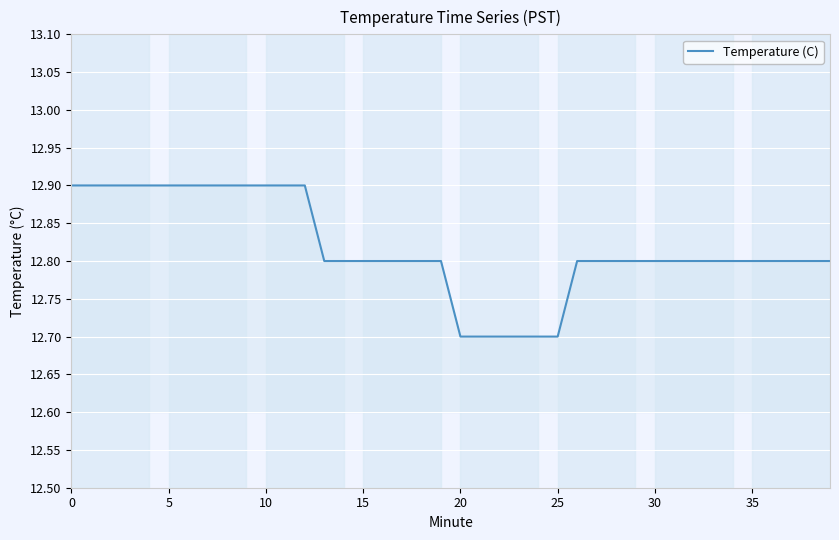

What is the greatest value displayed?

12.9